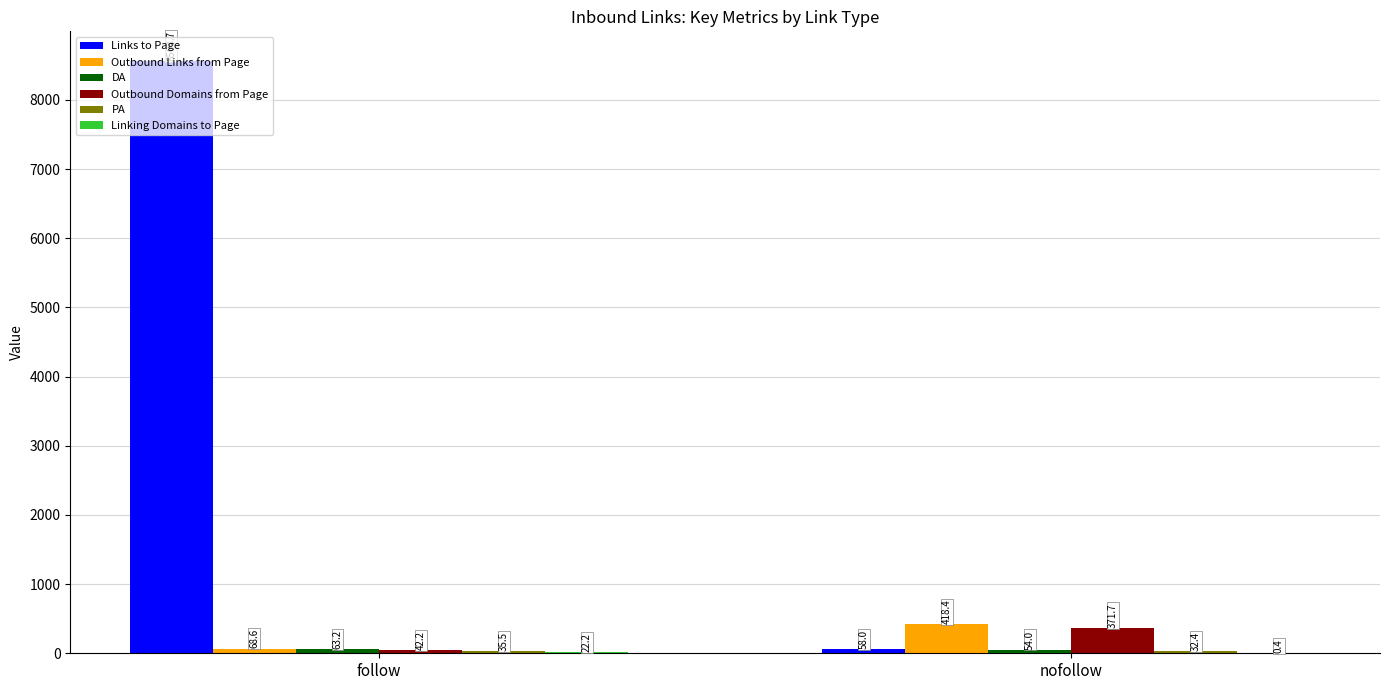

At which category does the chart reach its peak across all series?

follow